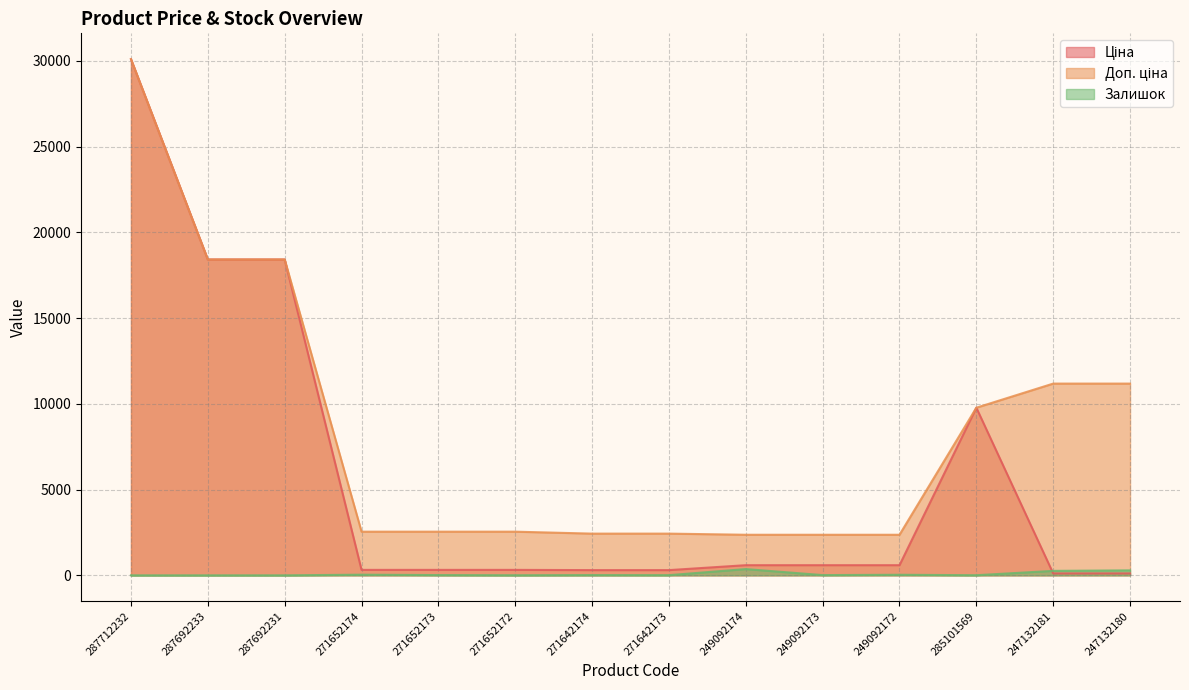

What are all the series names shown in the legend?

Ціна, Доп. ціна, Залишок